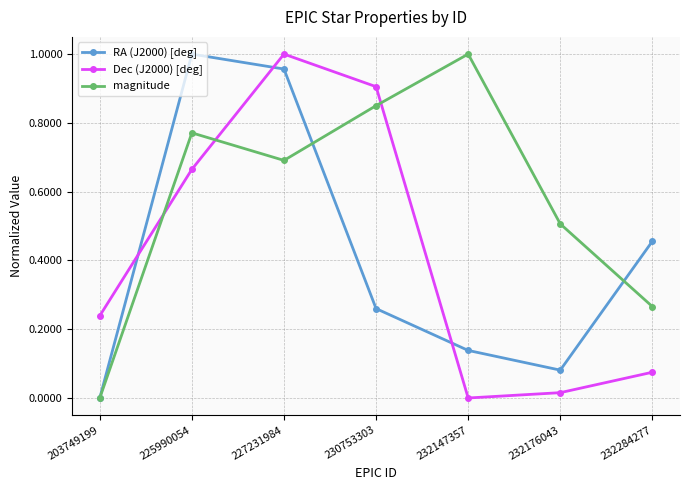

Between 203749199 and 232147357, which series saw the biggest shift?

magnitude